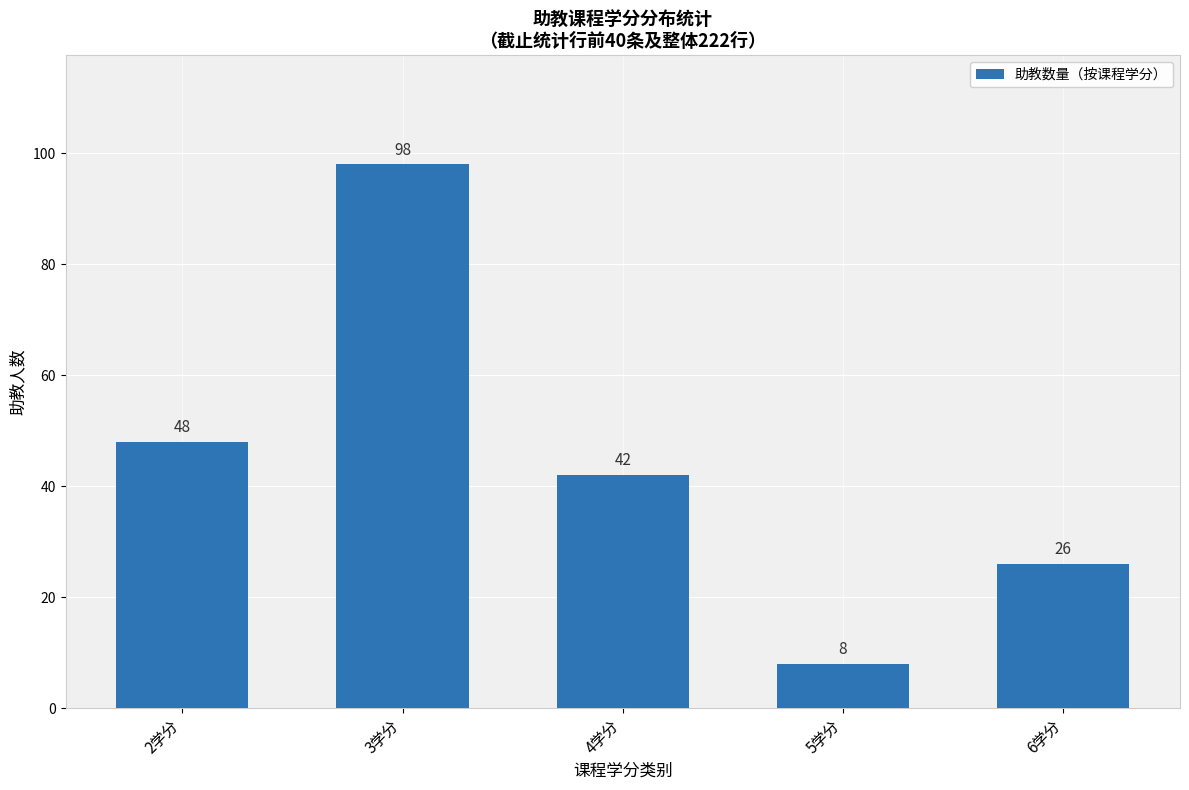

At which category does the chart reach its peak across all series?

3学分